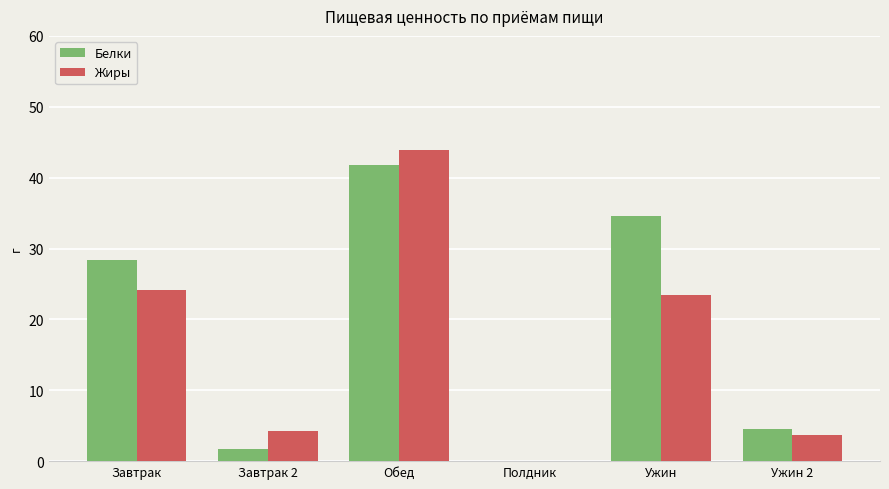

How many groups of bars are there?

6